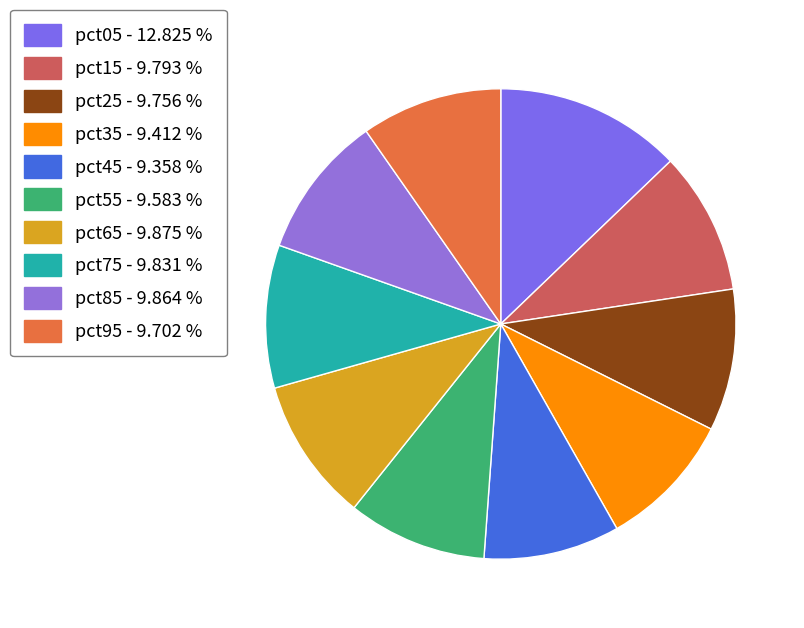

Count the number of slices in the pie.

10